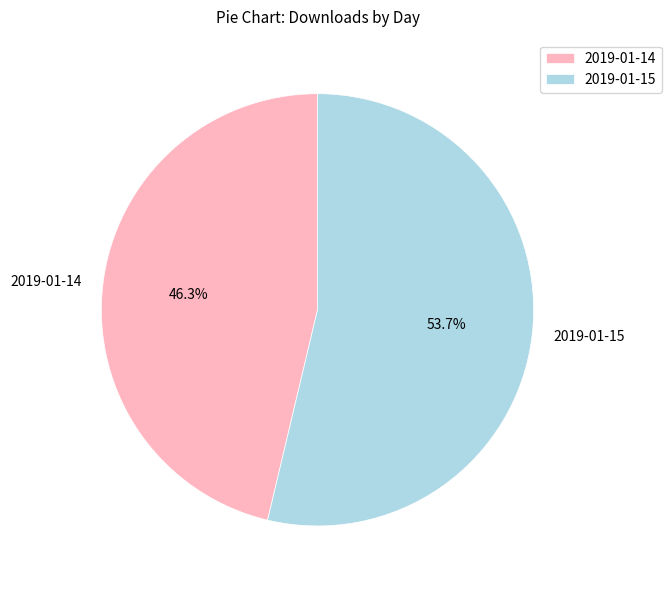

Is there any slice that represents more than half of the pie?

Yes